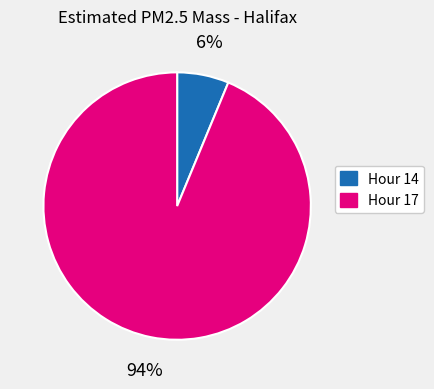

How many segments does this pie chart have?

2